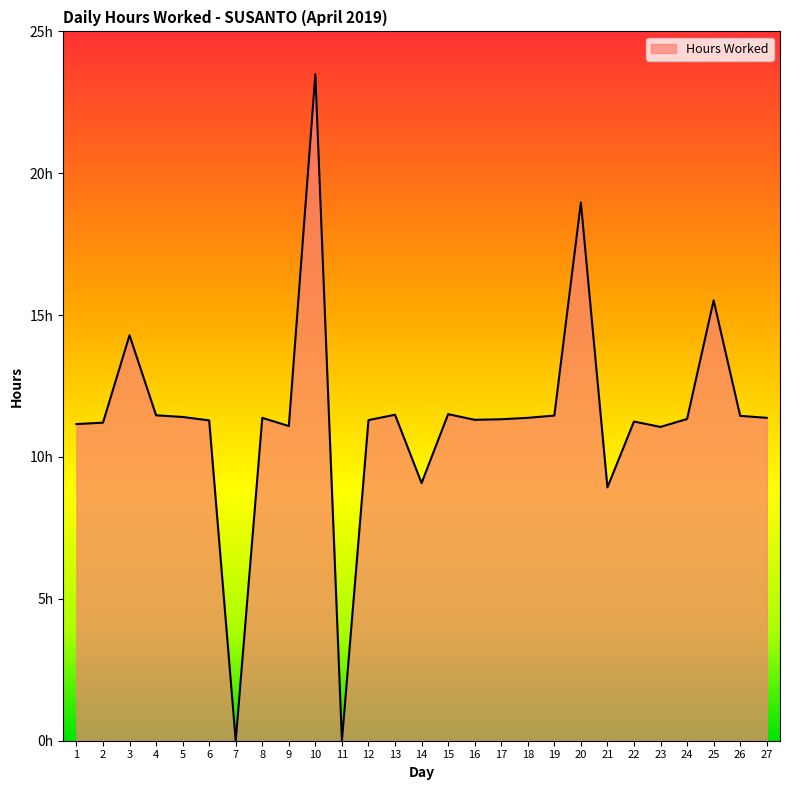

What is the value of the 2nd point from the left?

11.2